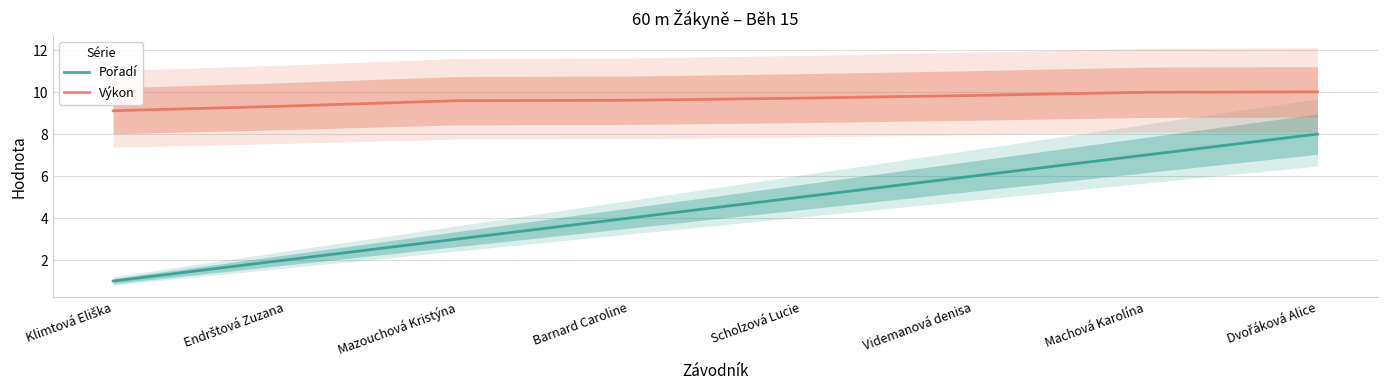

What is the value of the Pořadí point at the 3rd from the left?

3.0